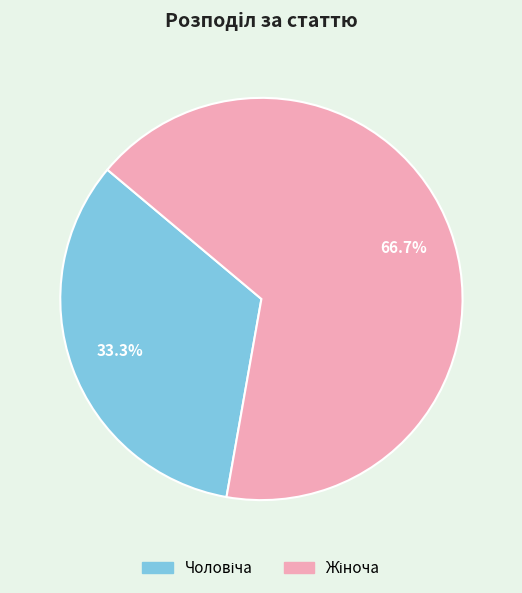

Does any single category account for the majority?

Yes